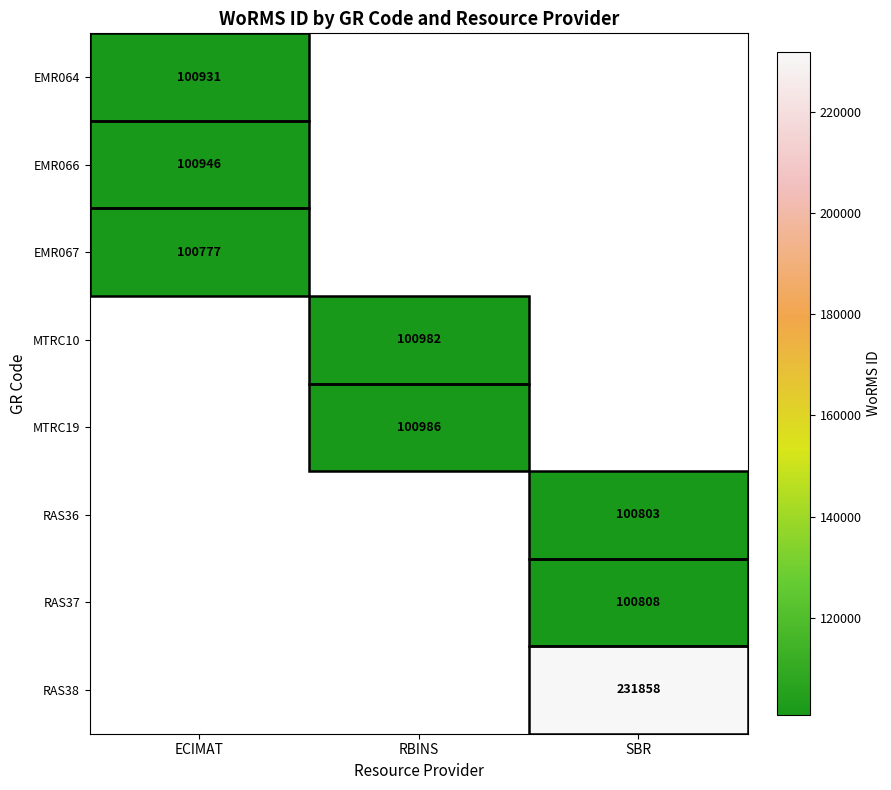

Which category has the highest value across all series?

SBR